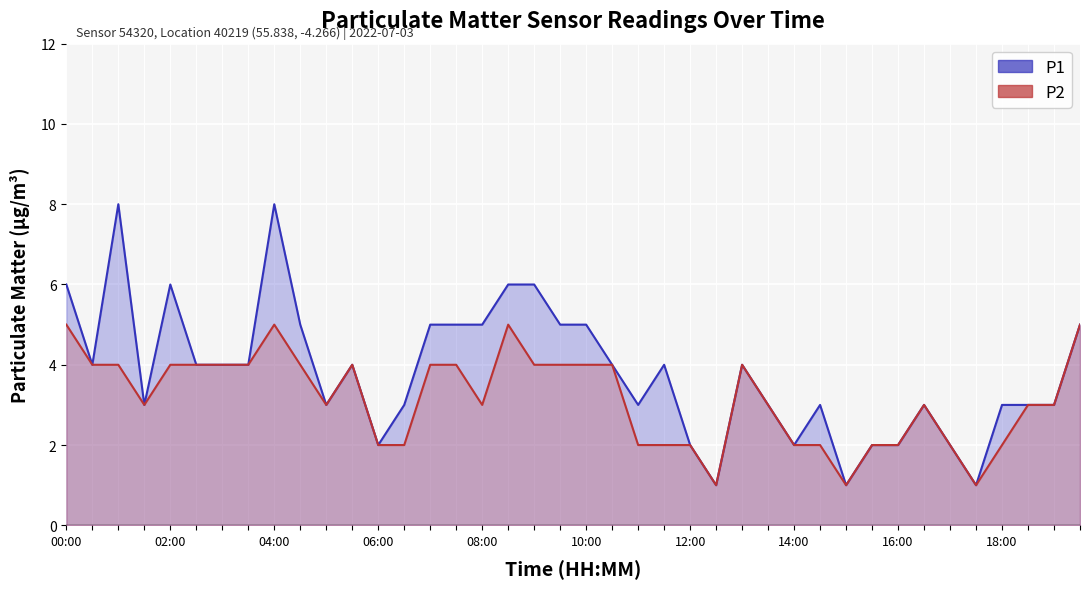

True or false: P2 and P1 intersect in this chart.

False